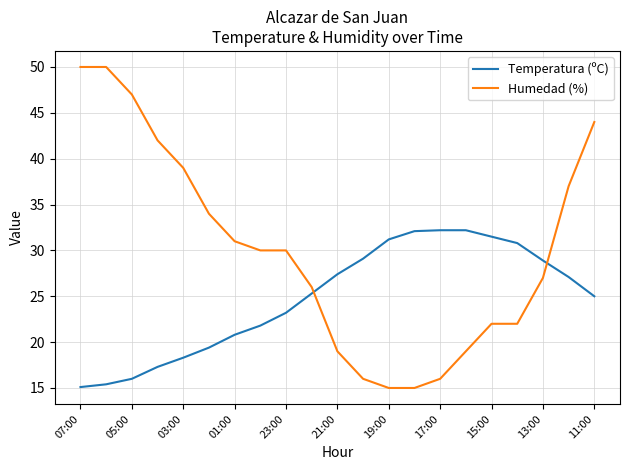

Which series has the largest range (max minus min)?

Humedad (%)